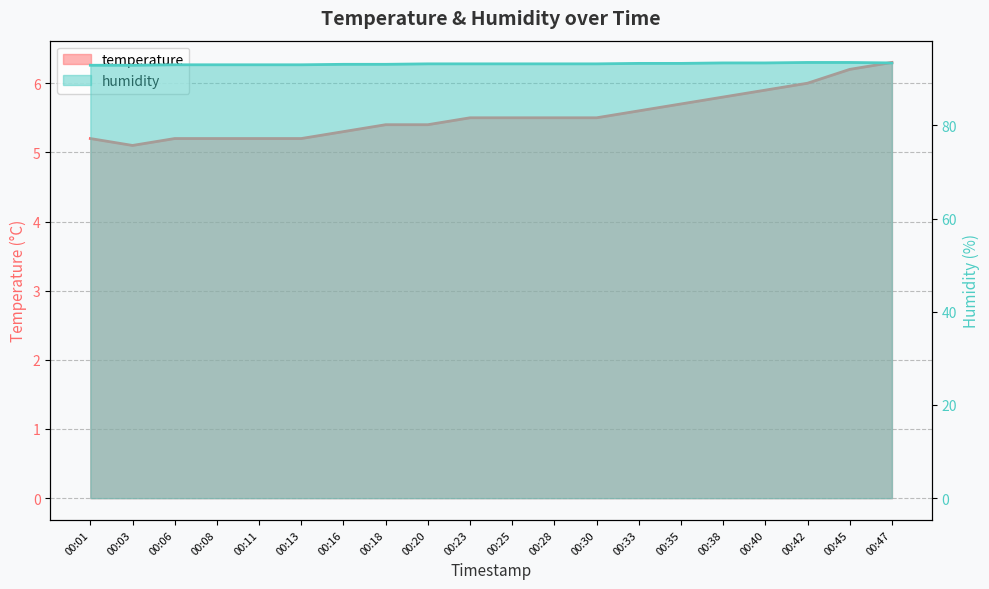

List the labels in order of humidity value, smallest first.

00:01, 00:03, 00:06, 00:08, 00:11, 00:13, 00:16, 00:18, 00:20, 00:23, 00:25, 00:28, 00:30, 00:33, 00:35, 00:38, 00:40, 00:47, 00:42, 00:45